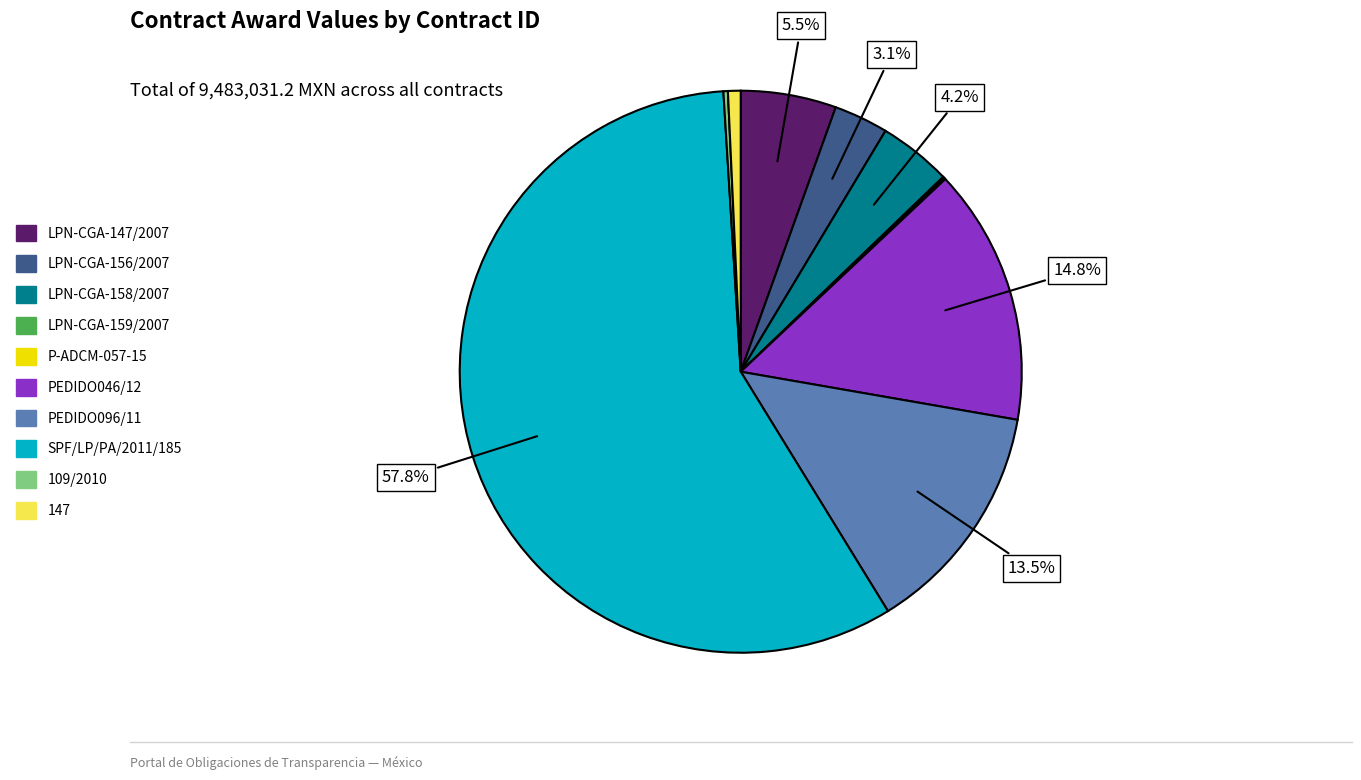

Combined, do LPN-CGA-158/2007 and PEDIDO046/12 account for over 50%?

No